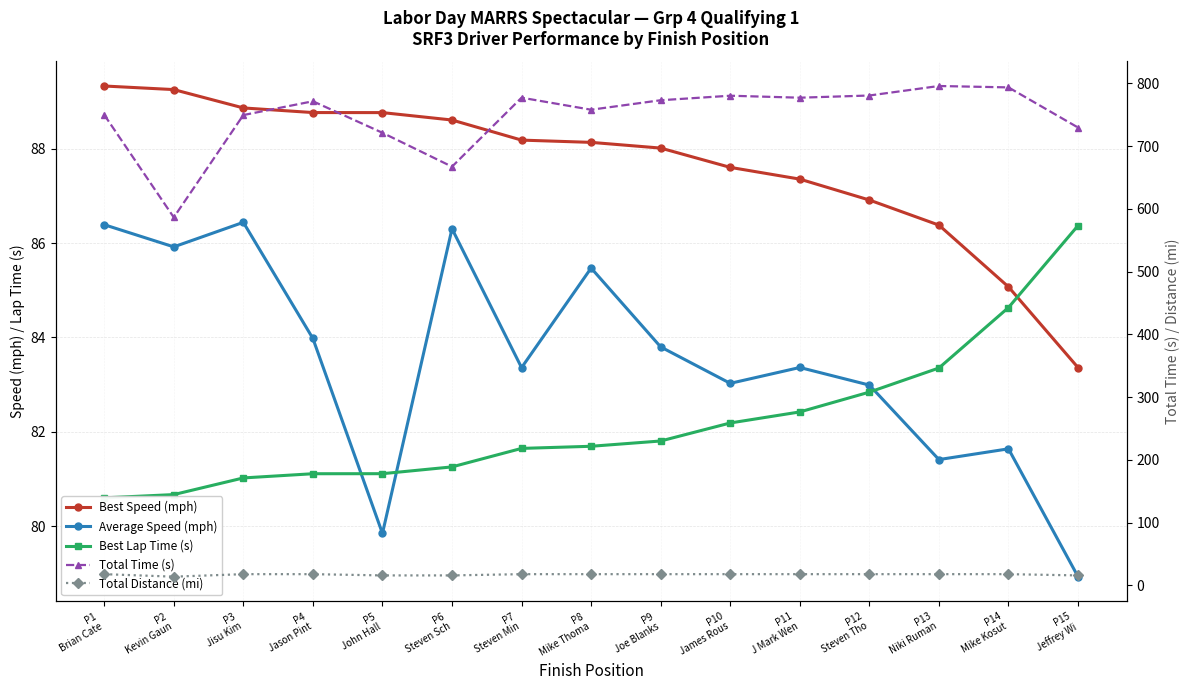

Is this an area chart (filled region under the line)?

No